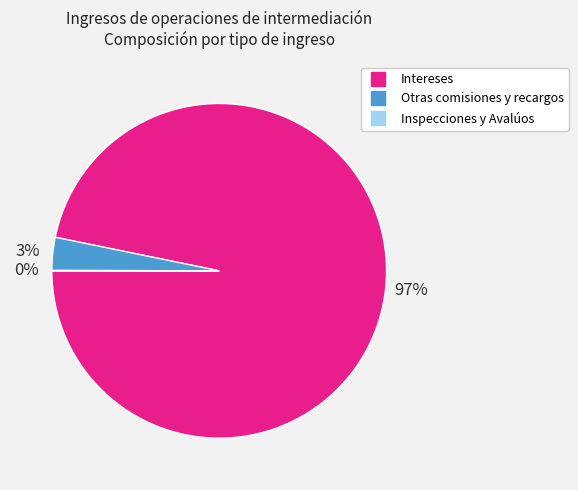

Do Intereses and Otras comisiones y recargos together represent more than half of the pie?

Yes